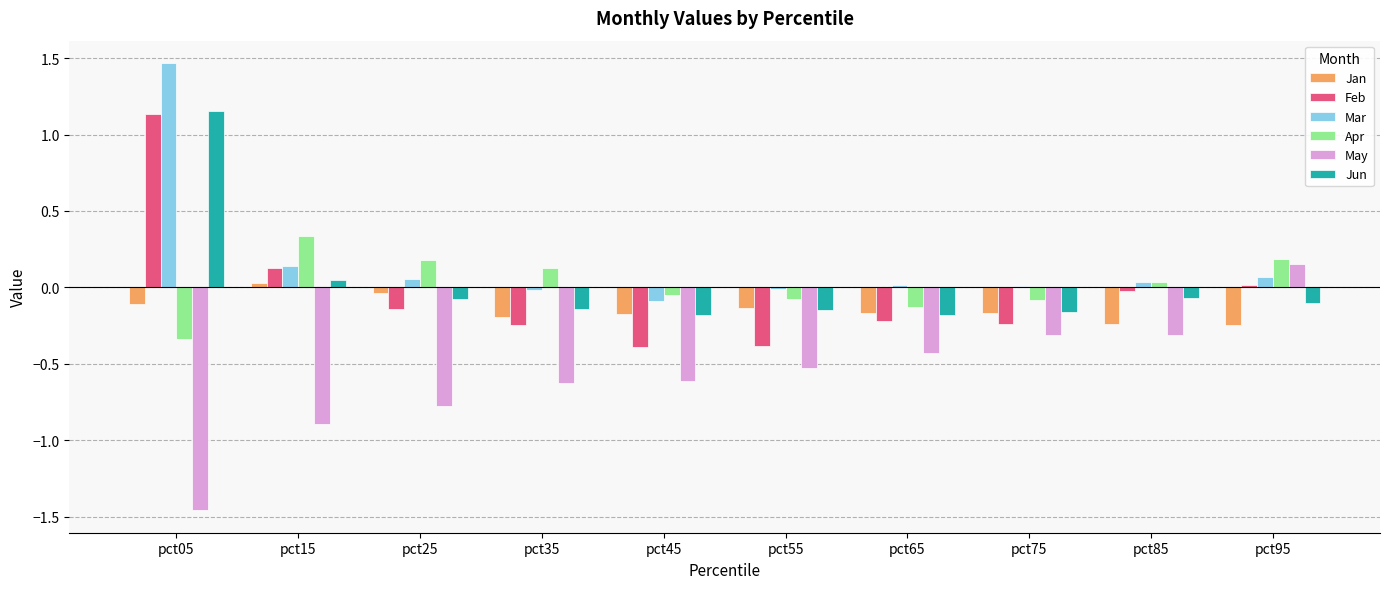

Which category has the highest value across all series?

pct05